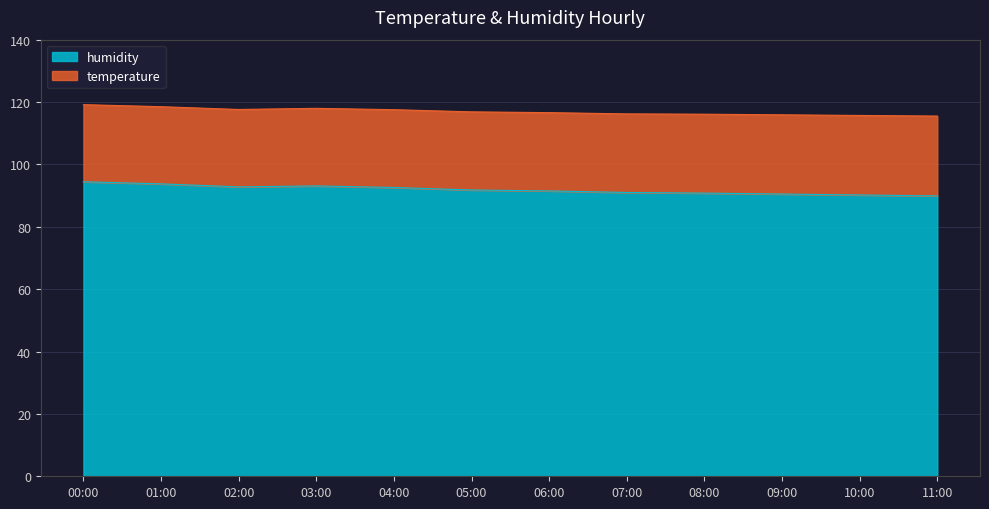

What is the sum of all humidity values?

1102.4